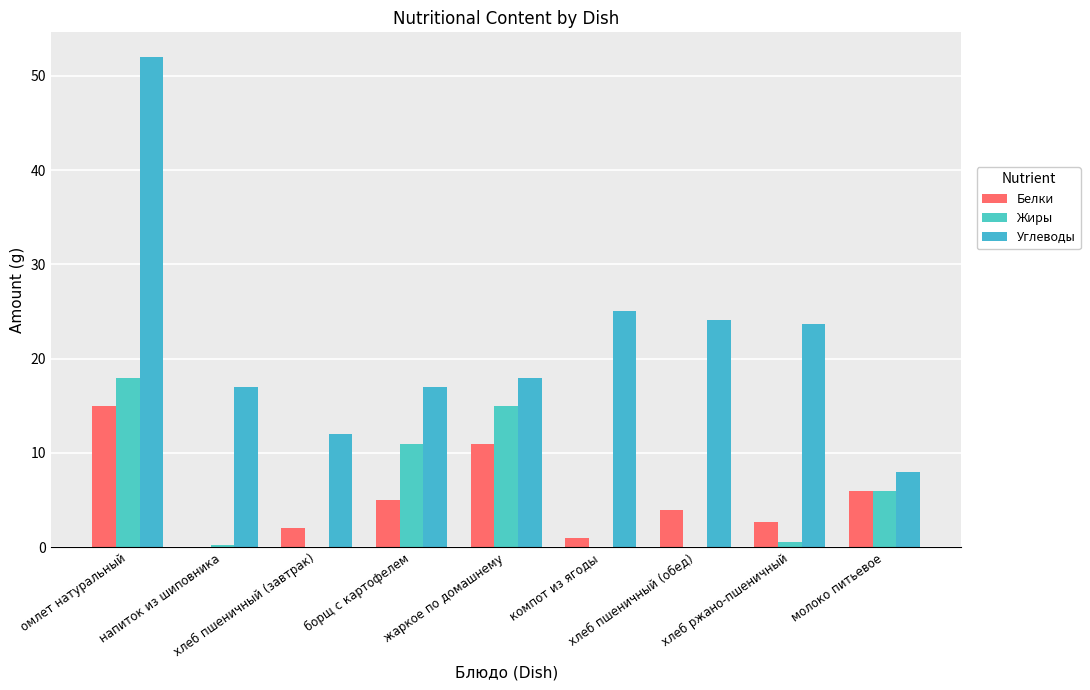

Count the number of data series in this chart.

3